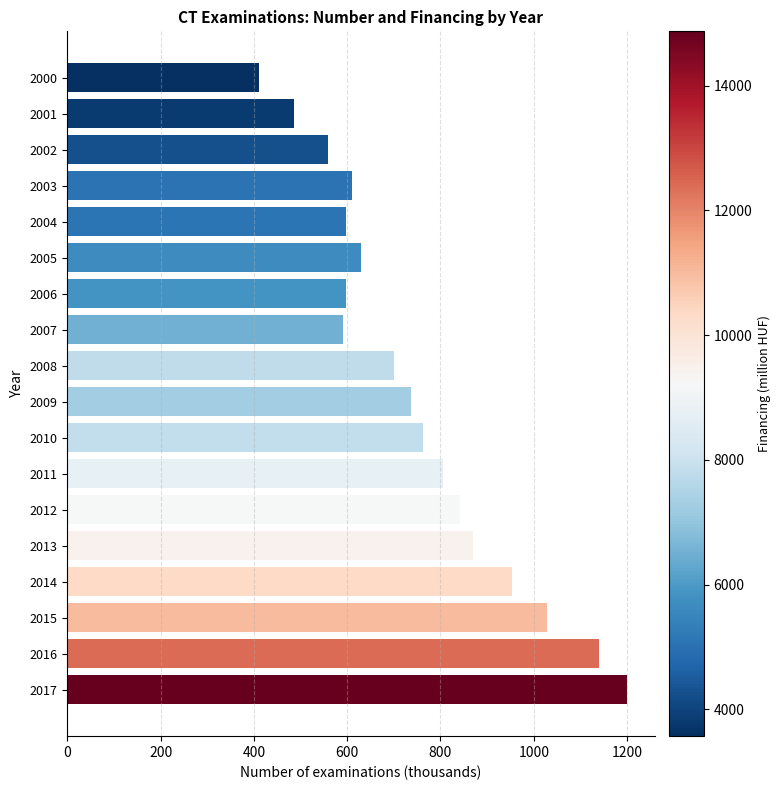

Where is the data nearest to the value 804?

2011